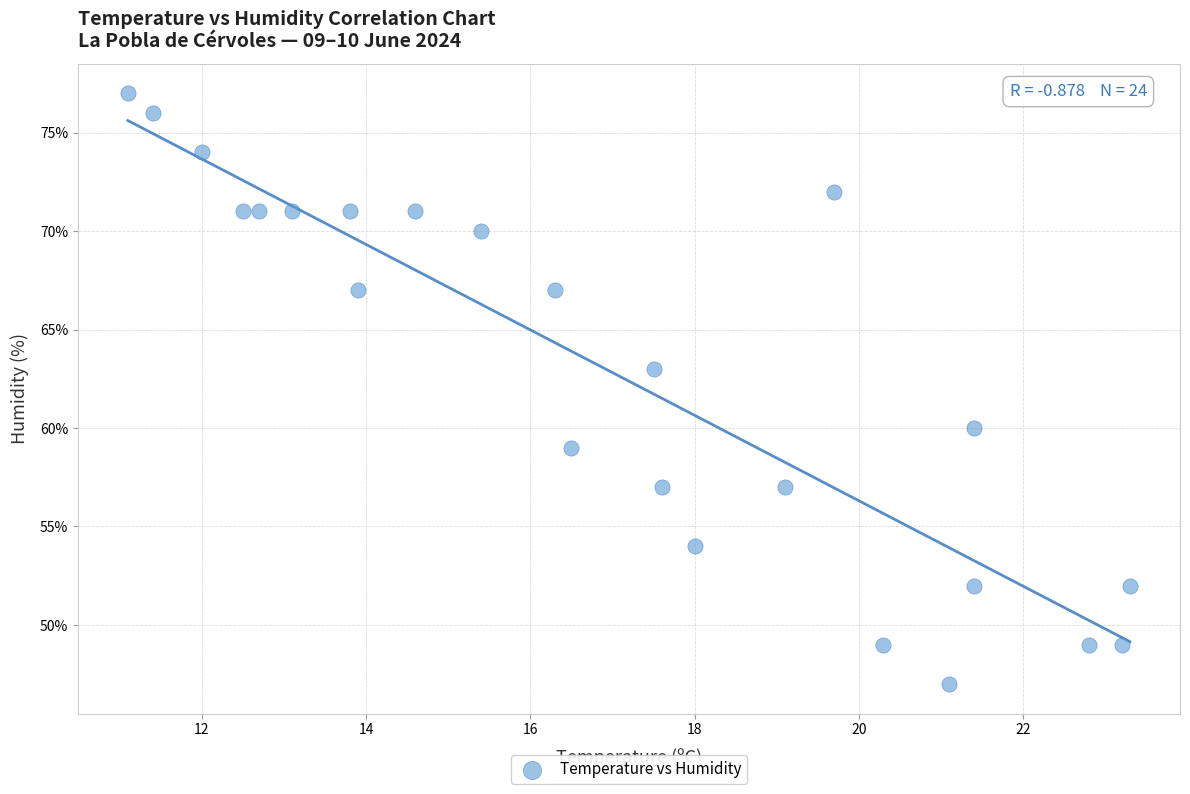

What Y value in the scatter plot is closest to 62?

63